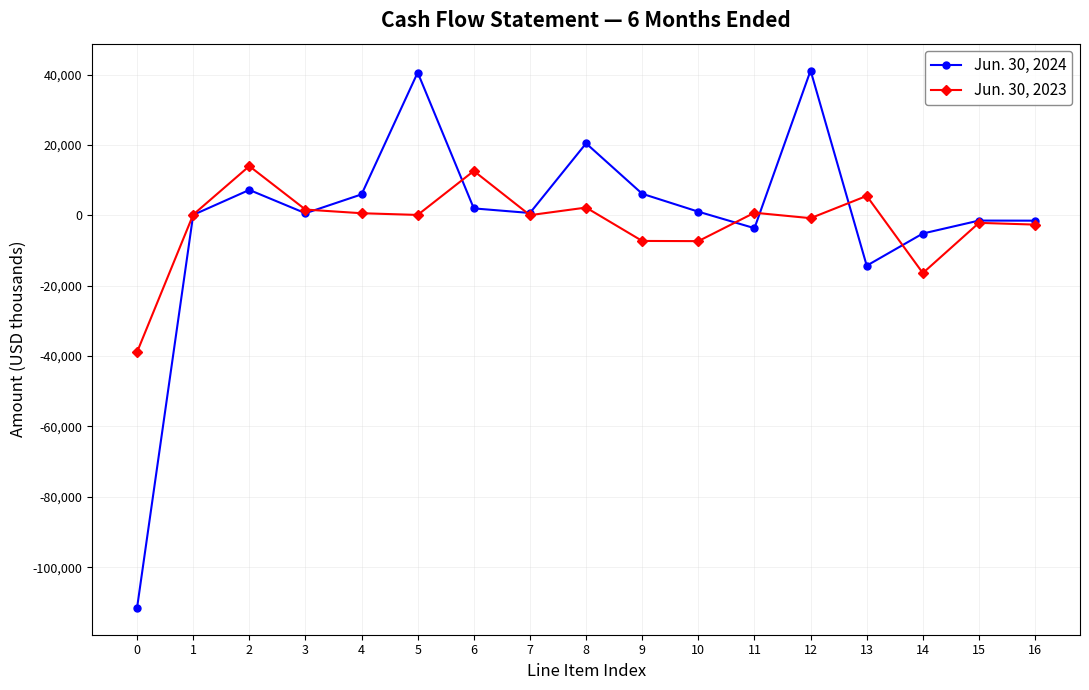

At which label does Jun. 30, 2024 first exceed 672?

2